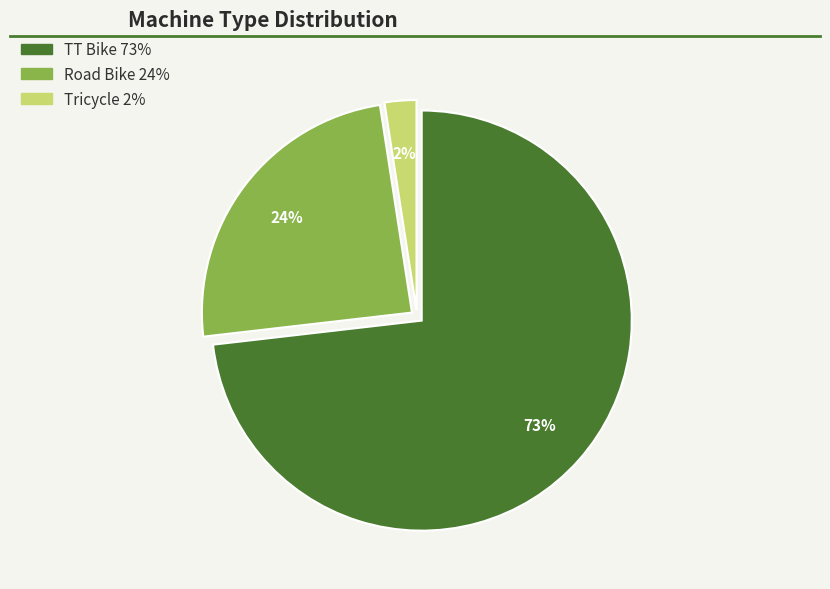

The Tricycle slice represents 2% of the pie. True or false?

True